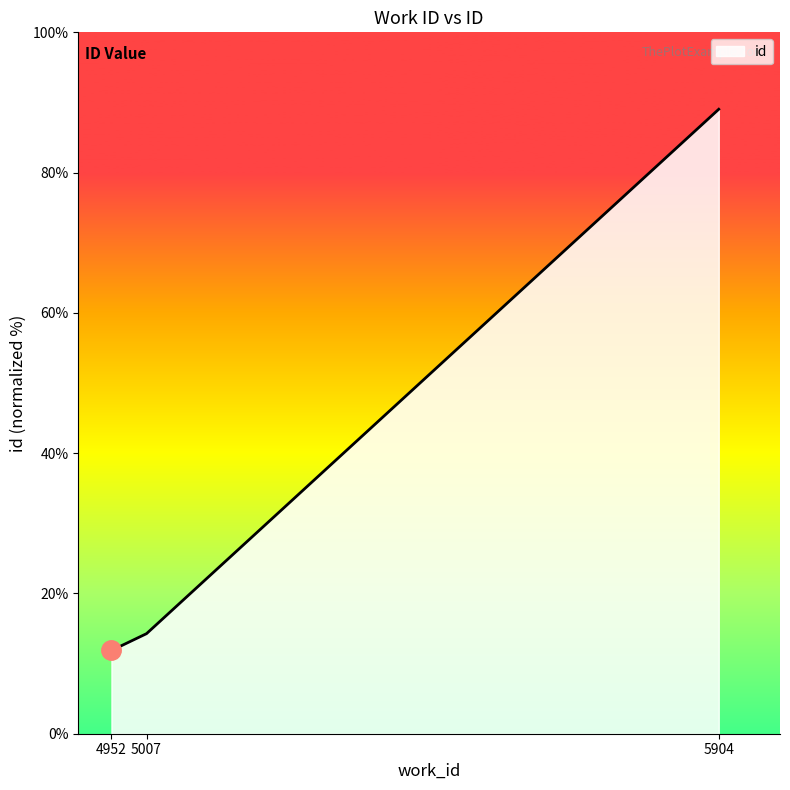

Where does the data first go above 14?

5007